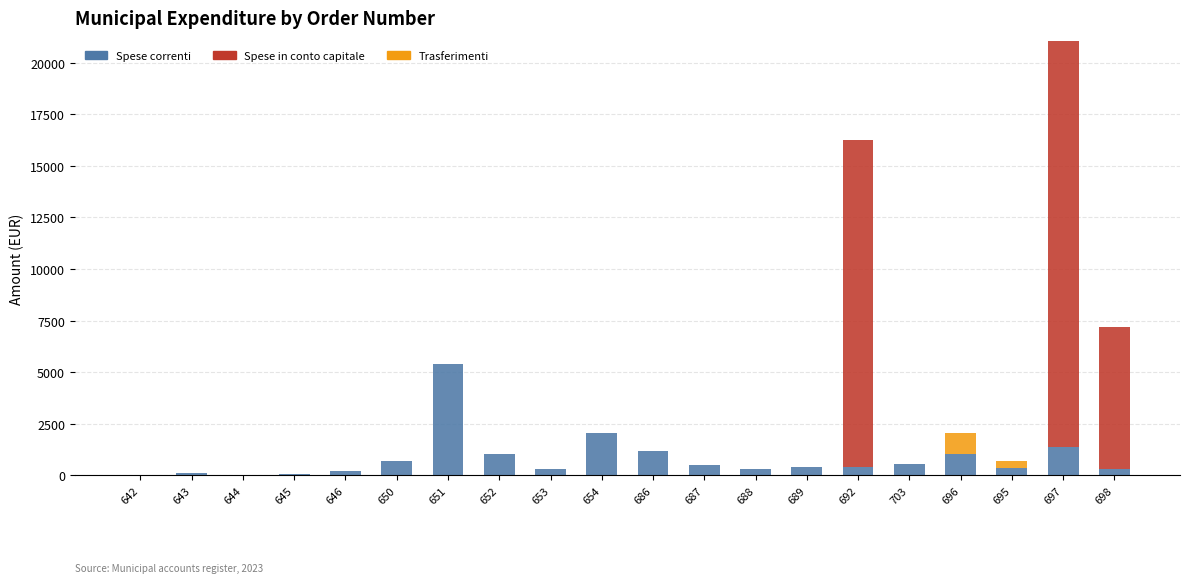

What is the total value across all series at 643?

114.6